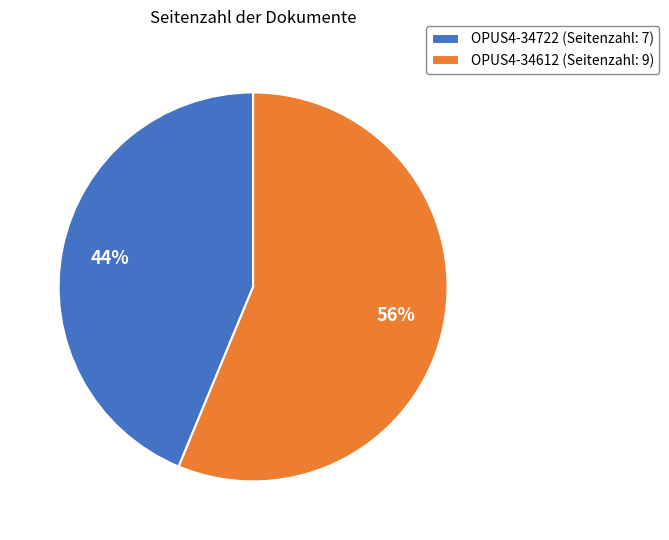

Is the sum of OPUS4-34612 and OPUS4-34722 greater than half?

Yes